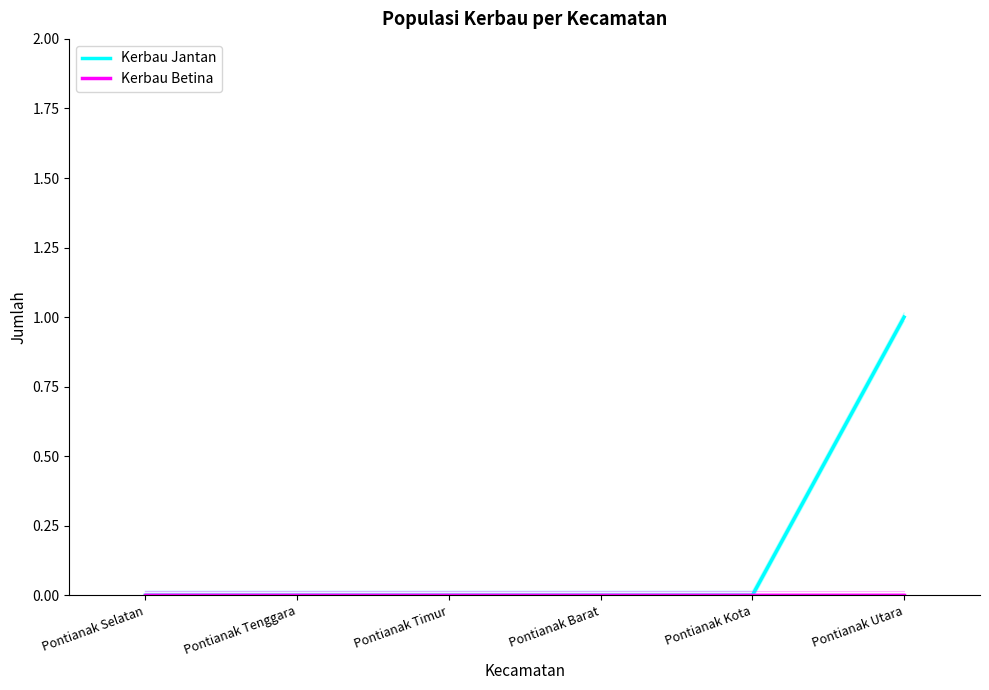

The Kerbau Jantan series shows 1 at Pontianak Utara. True or false?

True